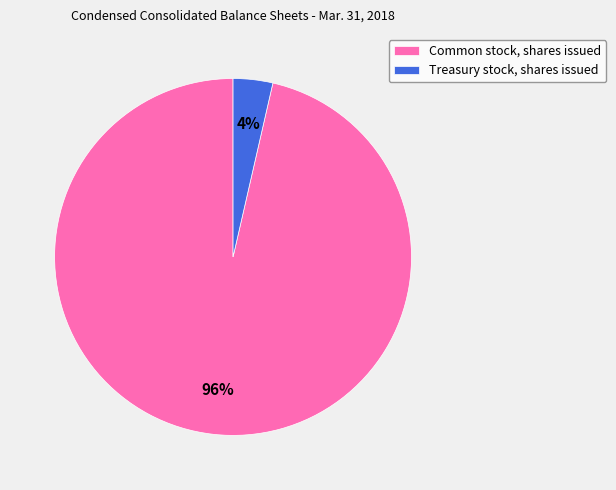

The Treasury stock, shares issued slice represents 15% of the pie. True or false?

False